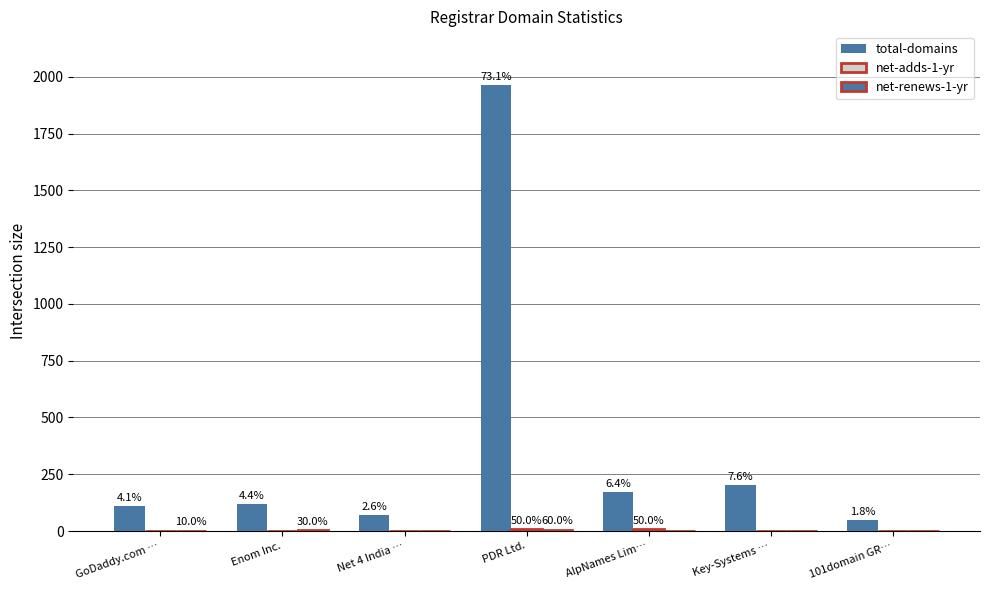

How many groups of bars are there?

7